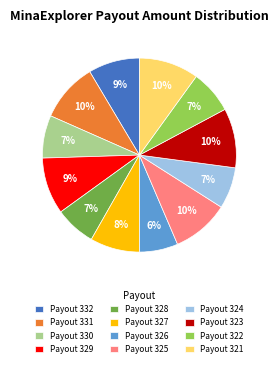

Which has a higher value, Payout 329 or Payout 326?

Payout 329